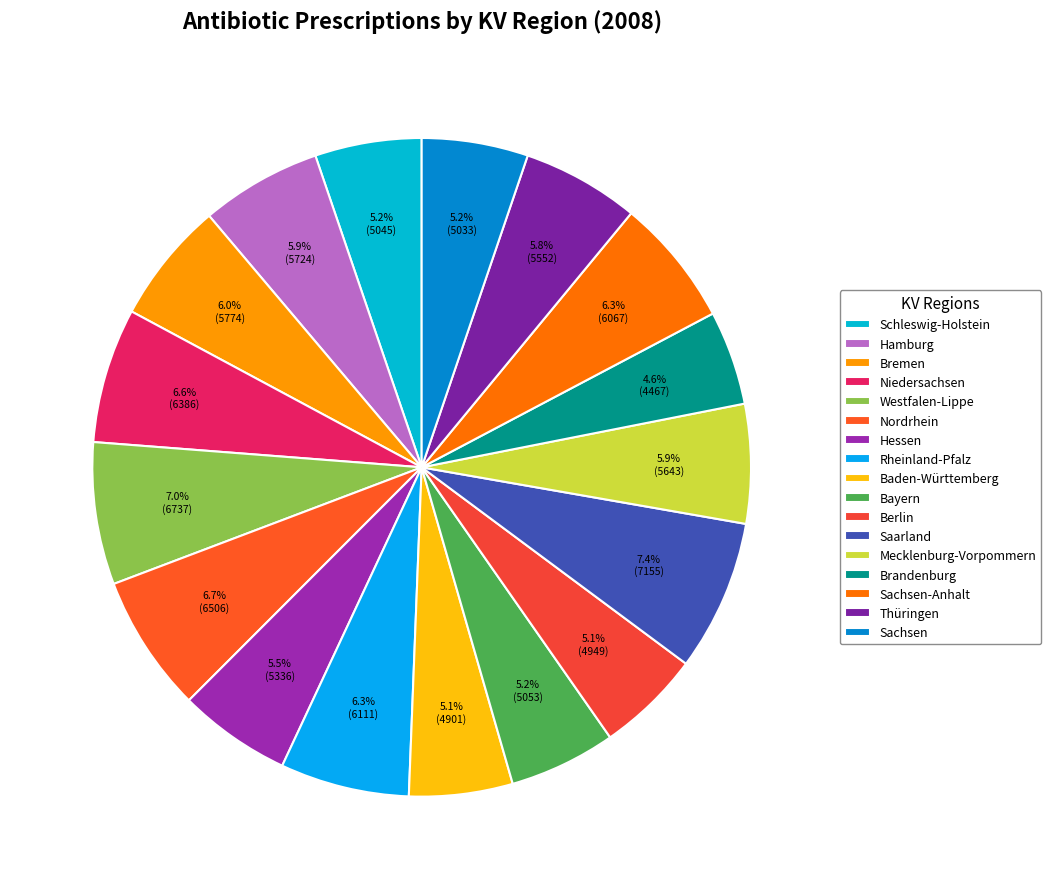

What percentage do Hessen and Berlin together represent?

10.7%